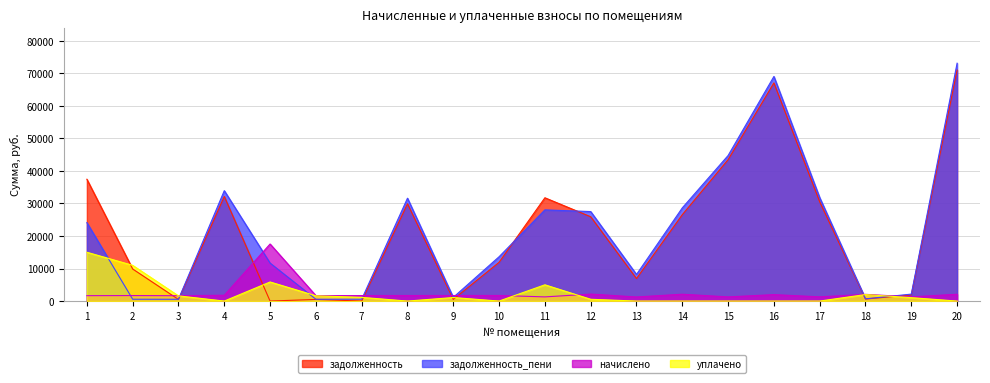

Which series has the largest total across all categories?

задолженность_пени